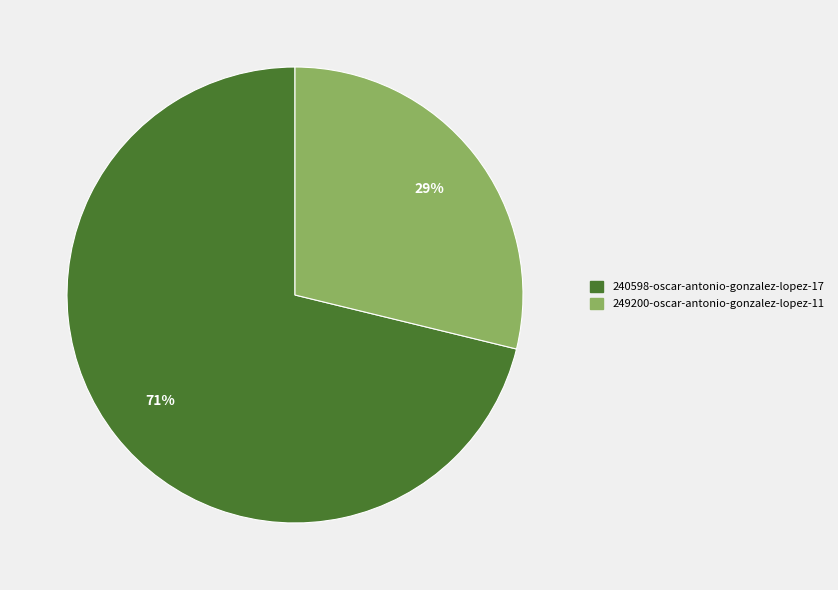

Approximately how many times larger is the value at 249200-oscar-antonio-gonzalez-lopez-11 compared to 240598-oscar-antonio-gonzalez-lopez-17?

0.4